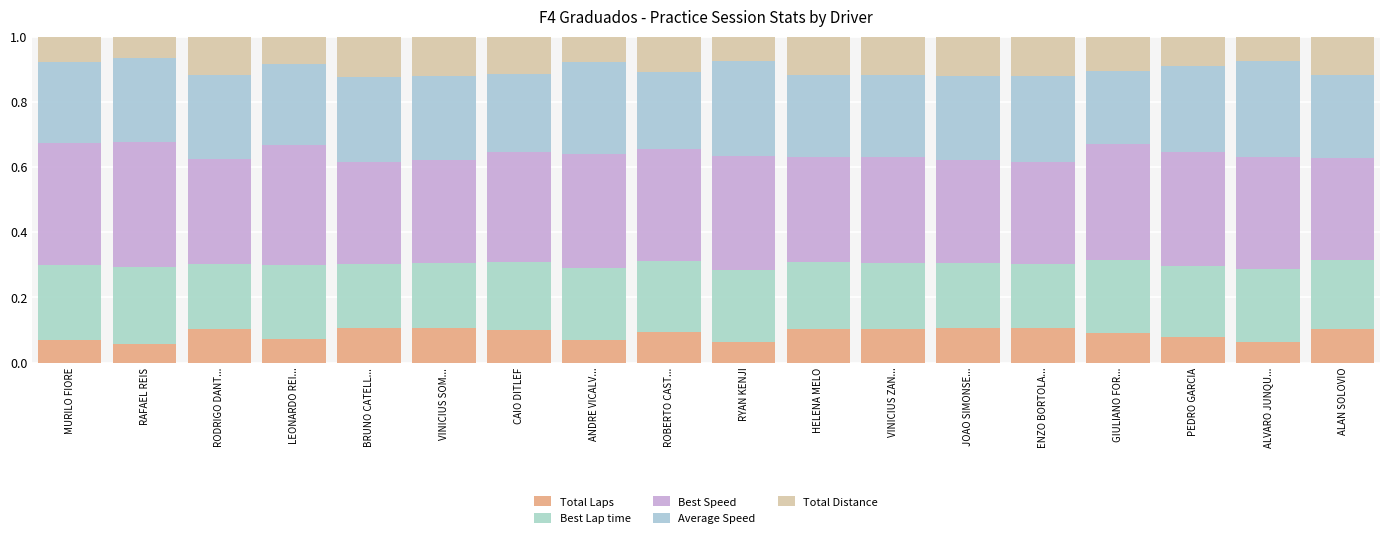

How many data points does each series have?

18